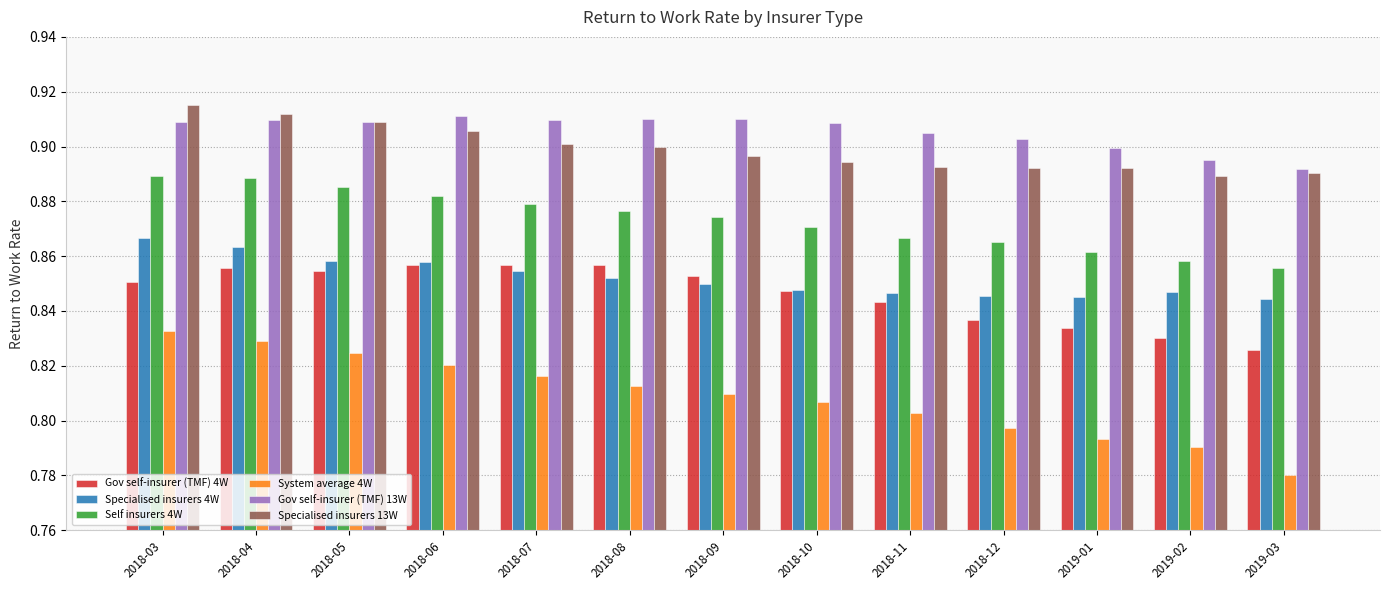

Between 2018-06 and 2019-02, which series saw the biggest shift?

System average 4W